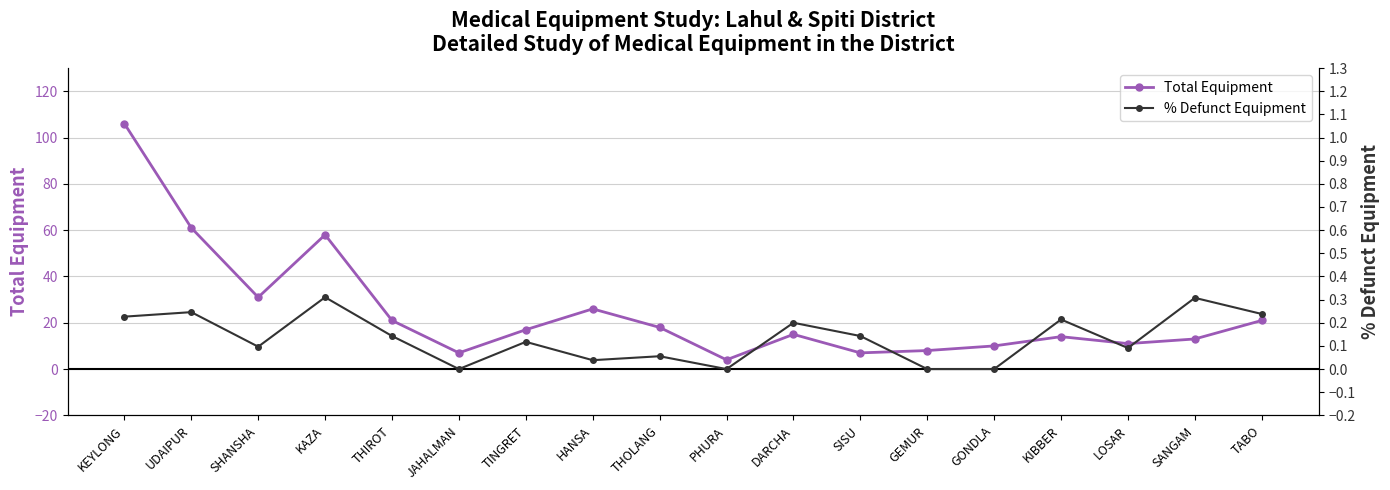

What is the maximum value for Total Equipment?

106